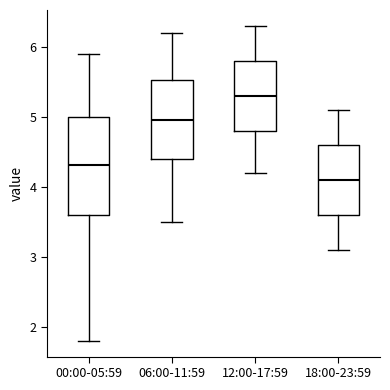

Which box is the tallest, from its lower edge to its upper edge?

00:00-05:59